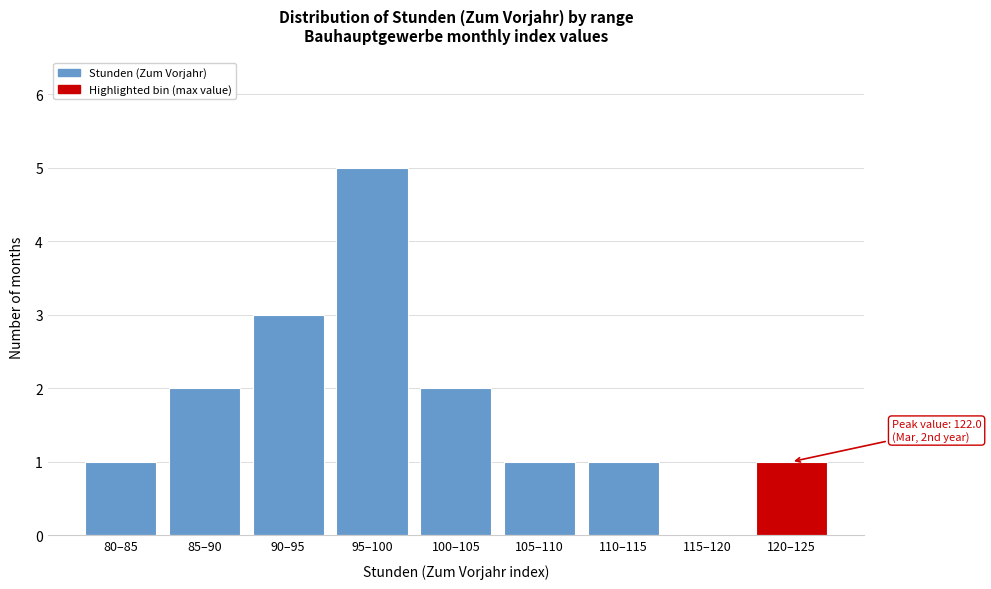

Reading right to left, what are all the values shown in this chart?

120–125=1	115–120=0	110–115=1	105–110=1	100–105=2	95–100=5	90–95=3	85–90=2	80–85=1